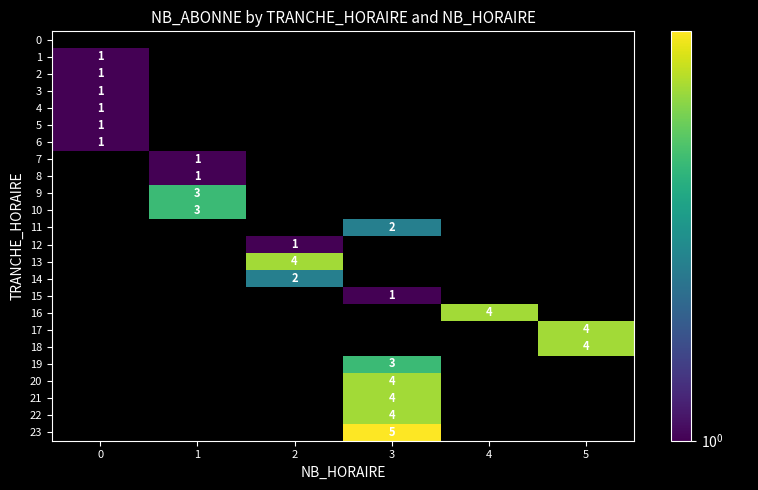

What is the smallest value displayed?

1.0